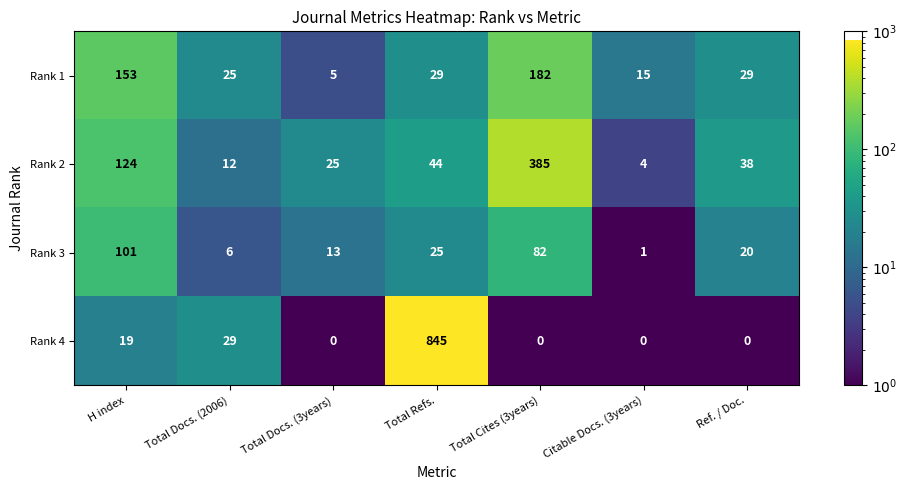

At how many categories does at least one series exceed 118?

3